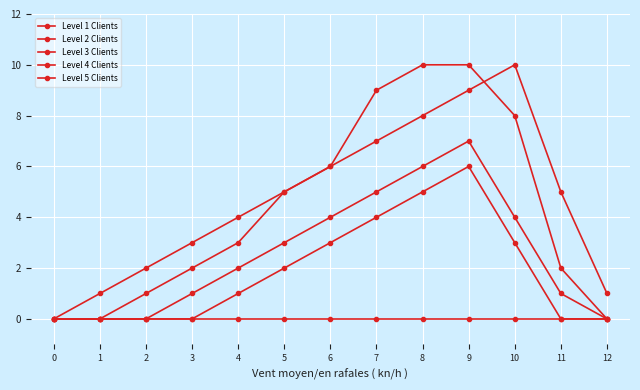

Between 9 and 12, which series saw the biggest shift?

Level 3 Clients